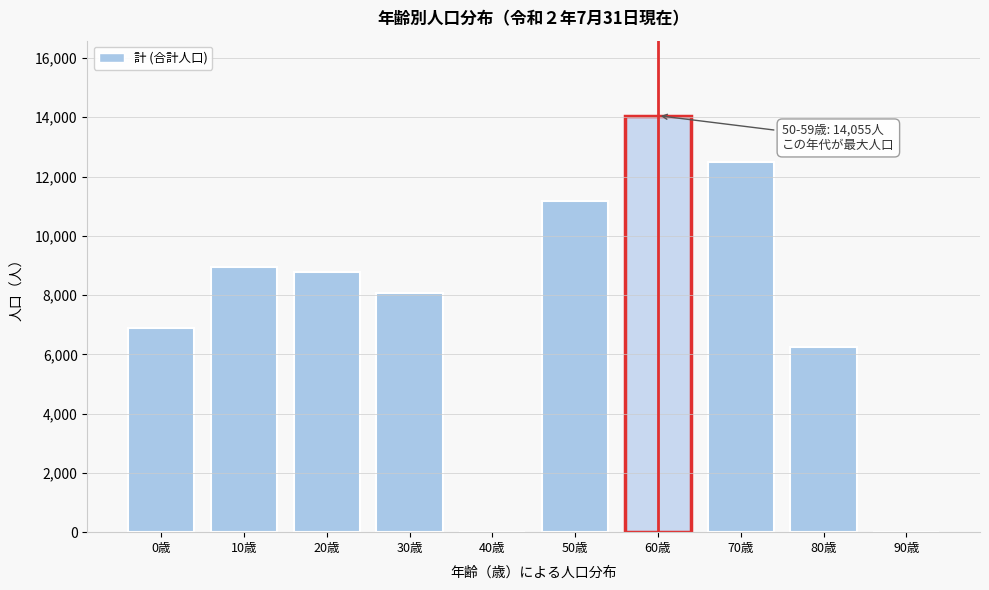

Reading right to left, list all the values displayed in this chart.

90歳=0	80歳=6244	70歳=12485	60歳=14055	50歳=11177	40歳=0	30歳=8084	20歳=8767	10歳=8964	0歳=6895